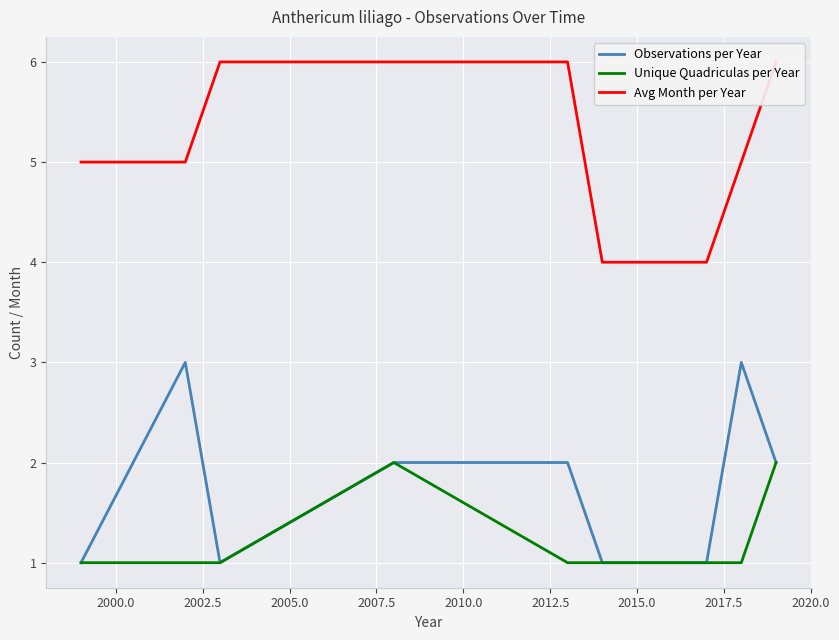

Which series has the largest total across all categories?

Avg Month per Year